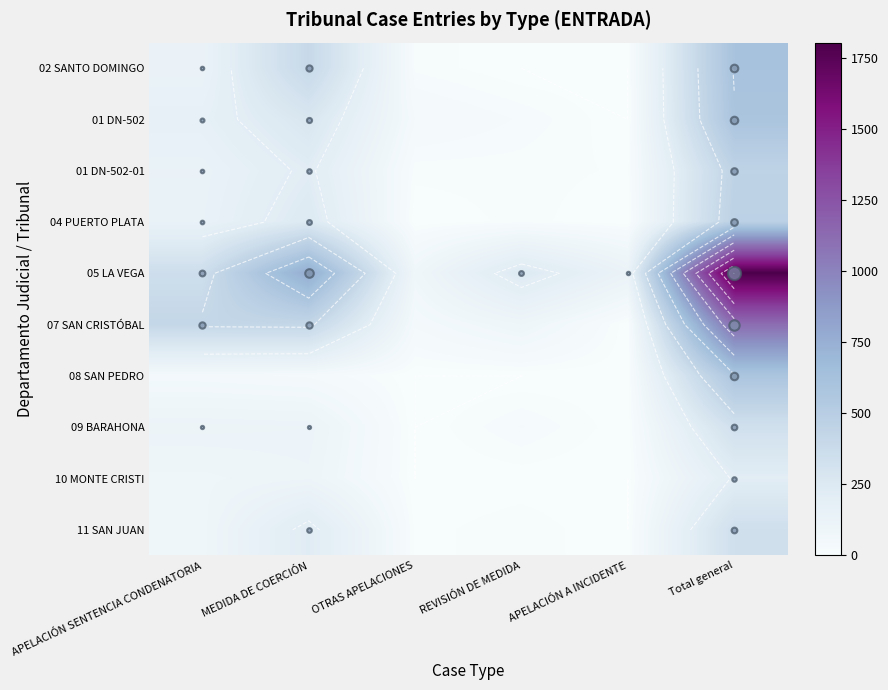

Which series has the largest range (max minus min)?

05 LA VEGA